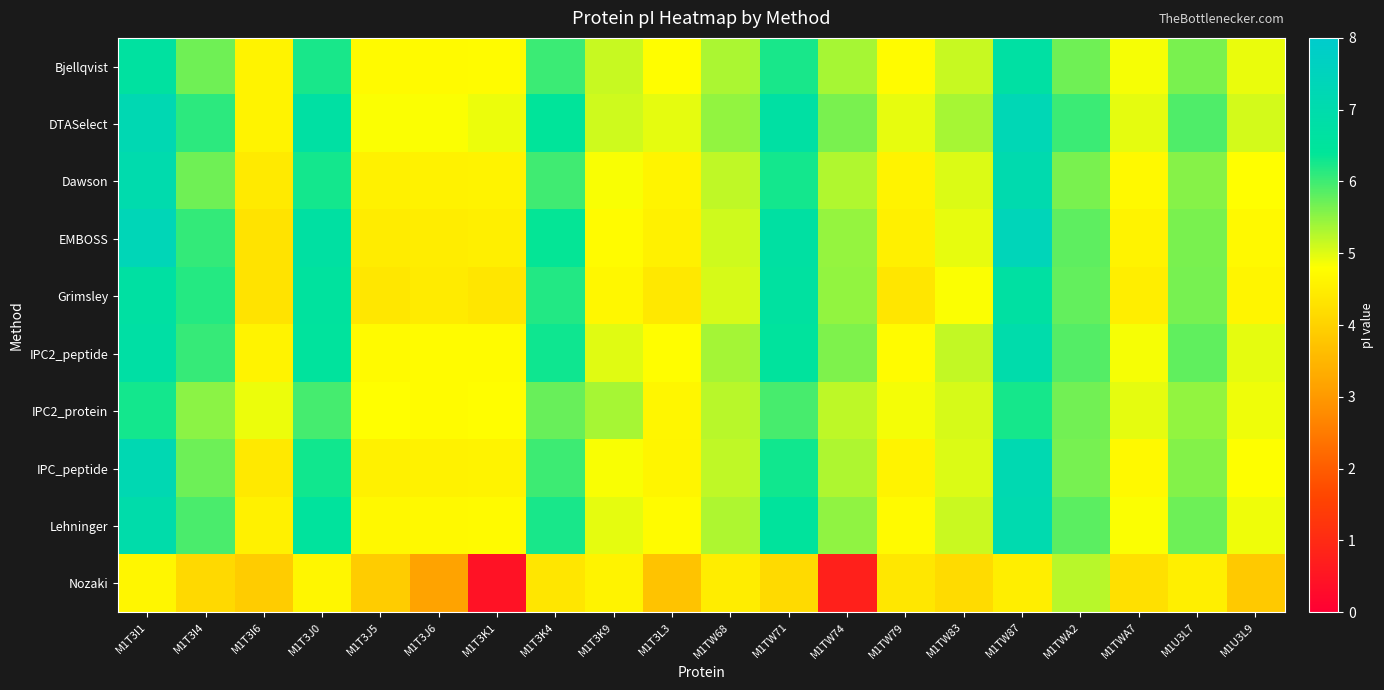

At M1T3J5, list the series in order from smallest to largest.

Nozaki, Grimsley, EMBOSS, Dawson, IPC_peptide, Lehninger, Bjellqvist, IPC2_peptide, IPC2_protein, DTASelect